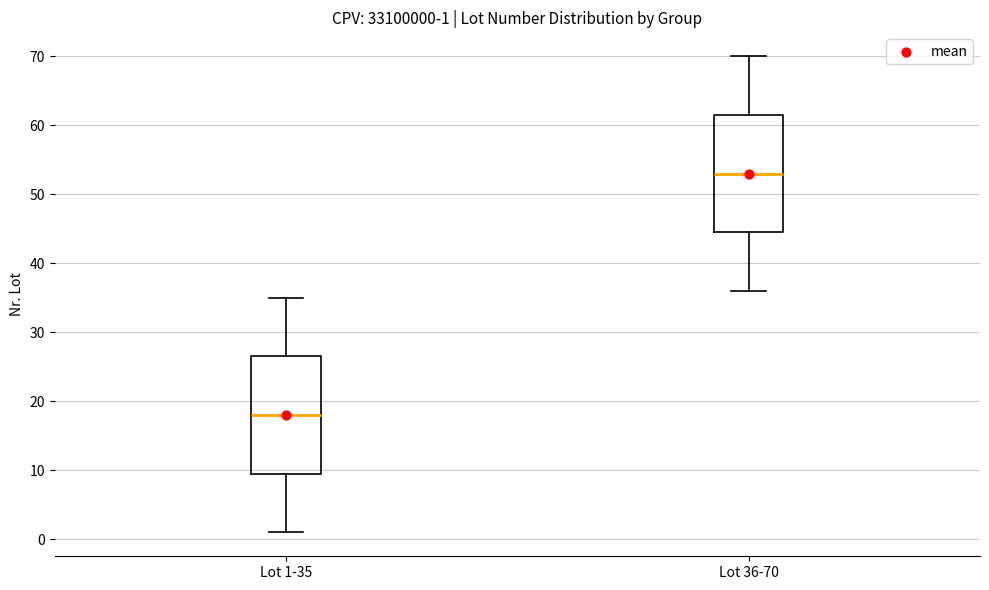

Which box has the lowest median line?

Lot 1-35